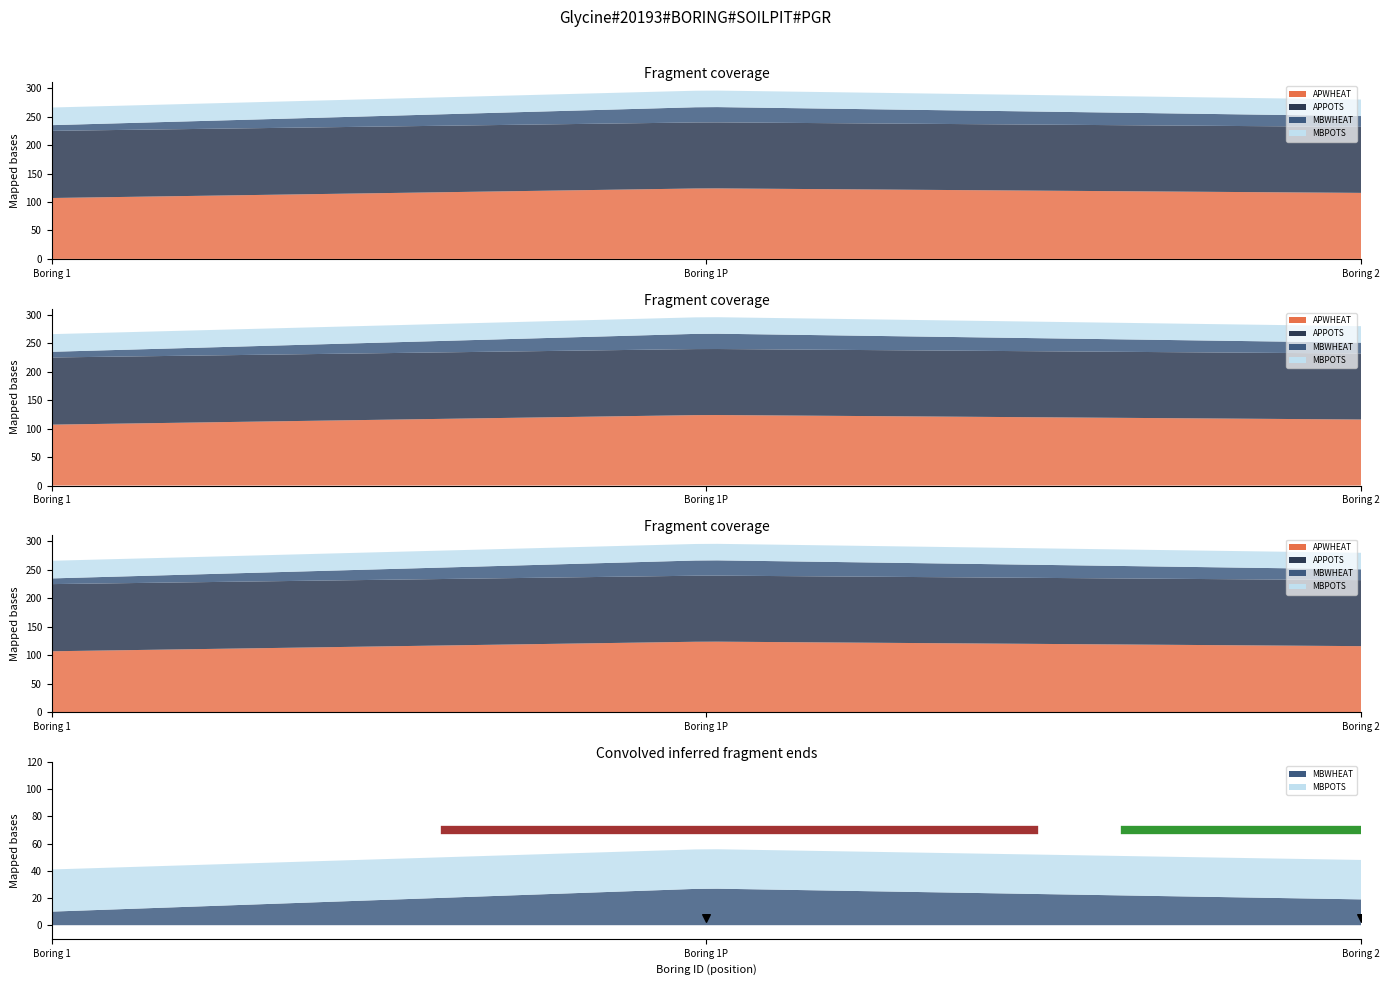

Which series has the largest total across all categories?

APPOTS